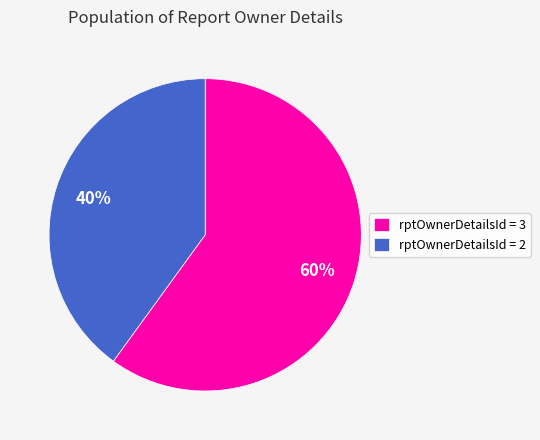

Between rptOwnerDetailsId = 2 and rptOwnerDetailsId = 3, which is larger?

rptOwnerDetailsId = 3